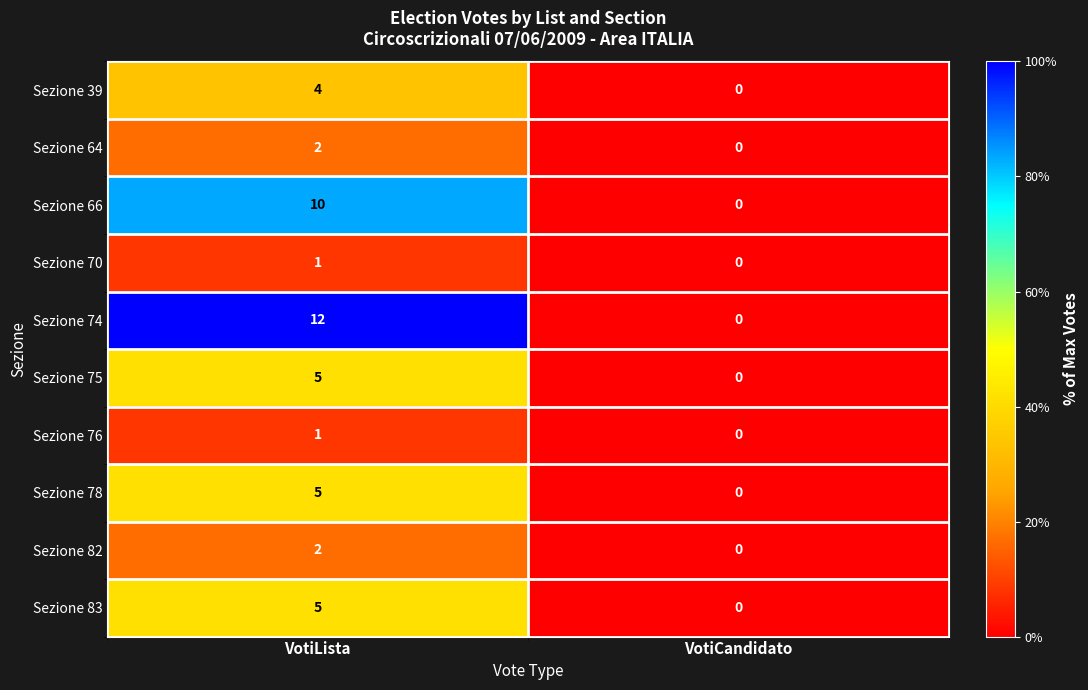

Which series has the largest range (max minus min)?

Sezione 74